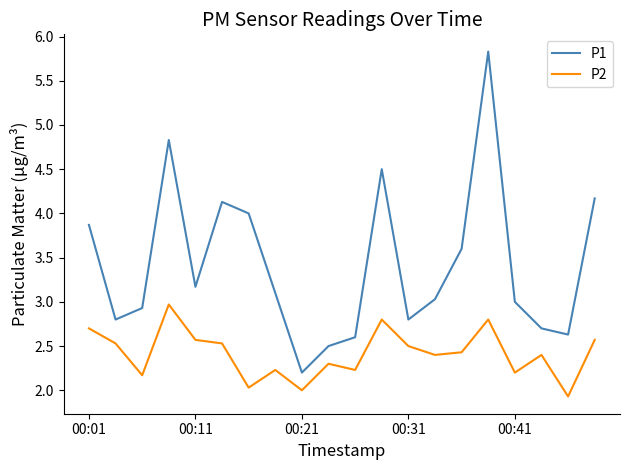

What is the minimum value for P1?

2.2